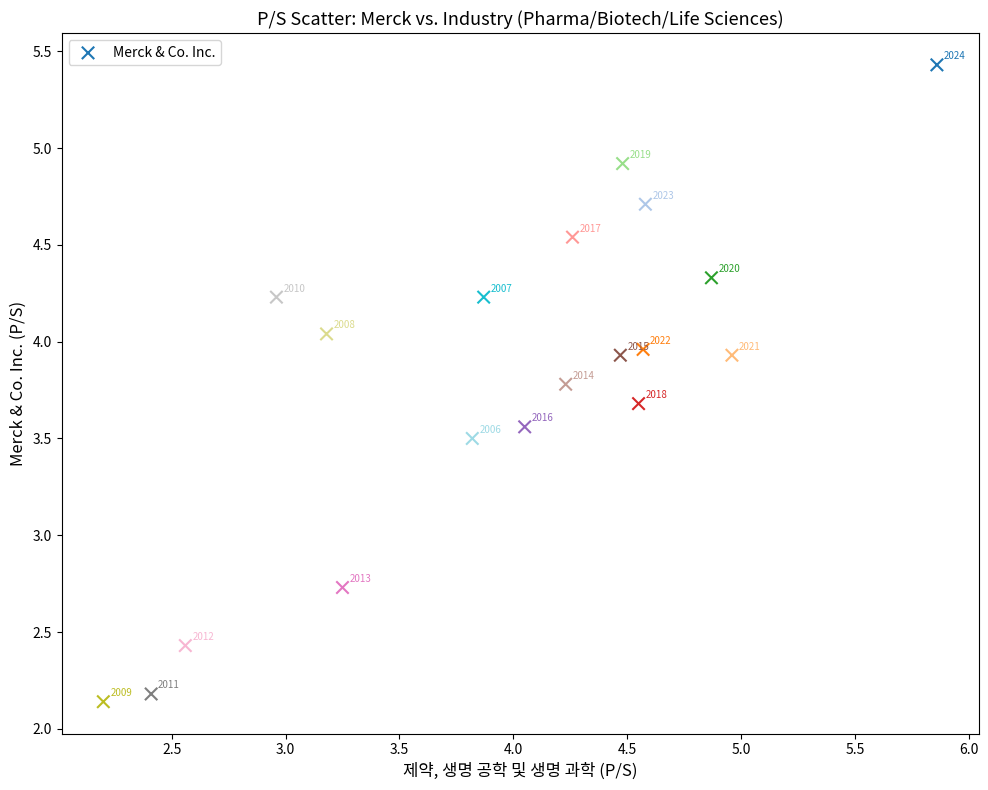

What is the range of Y values (max minus min)?

3.3